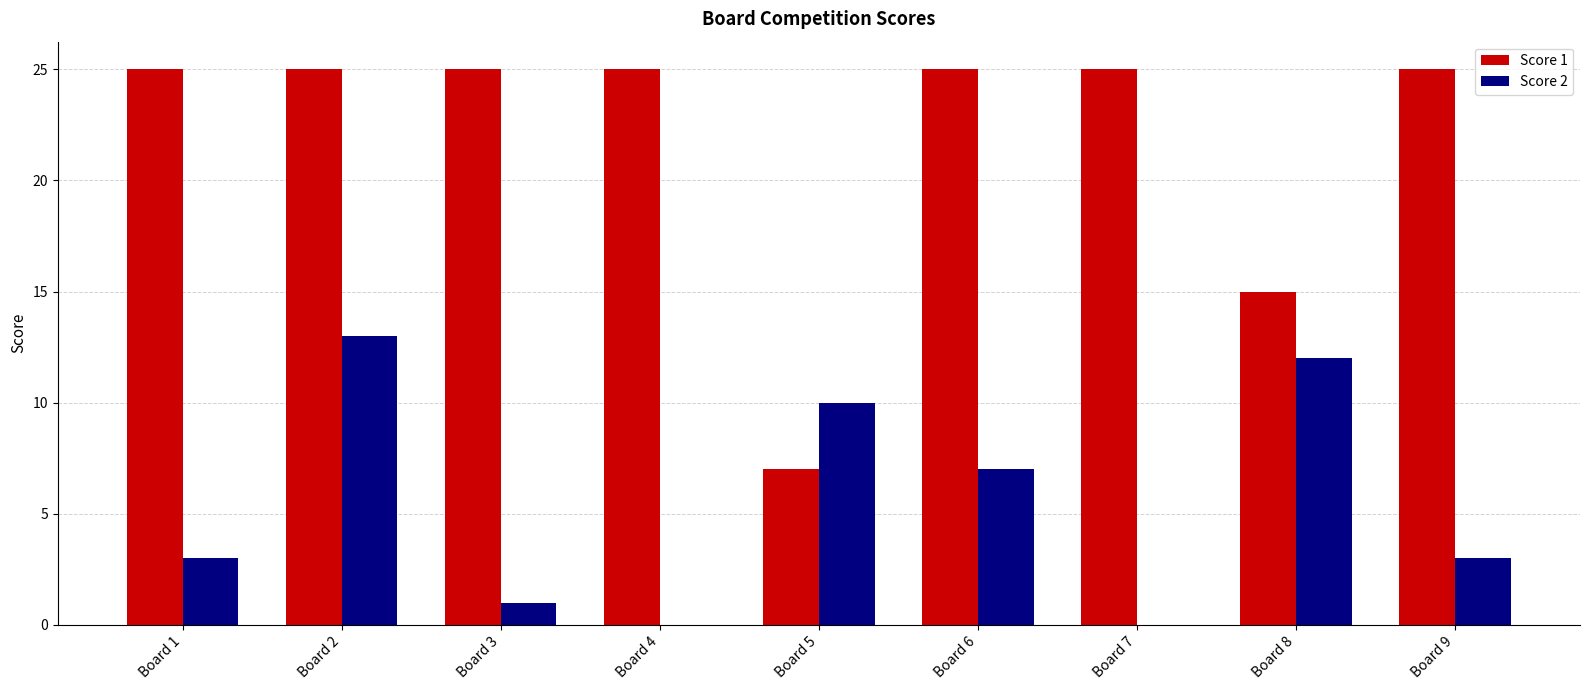

How many categories are shown in the chart?

9